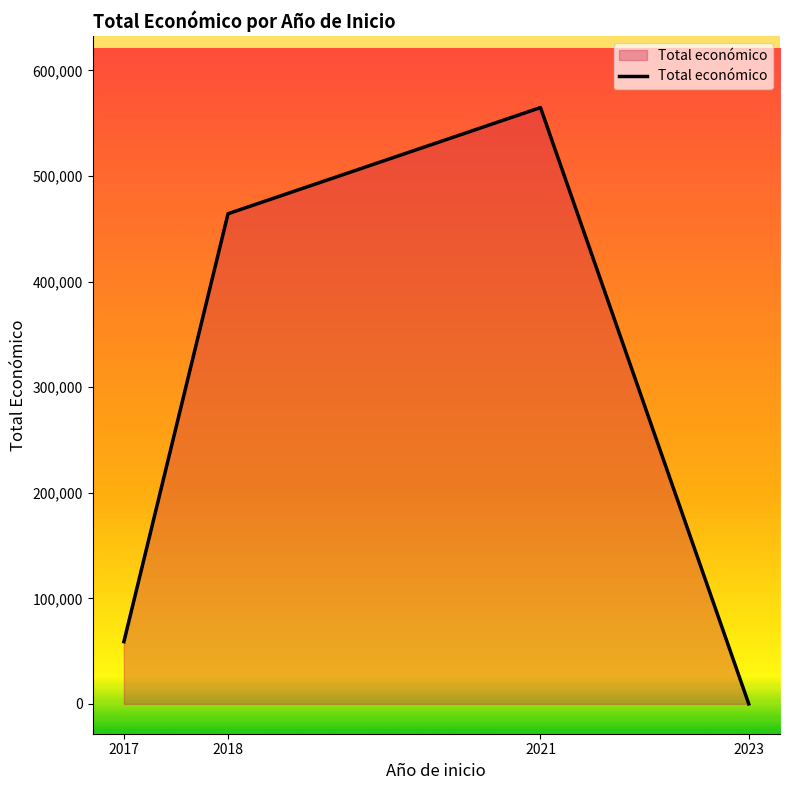

Rank the categories by value from highest to lowest.

2021, 2018, 2017, 2023